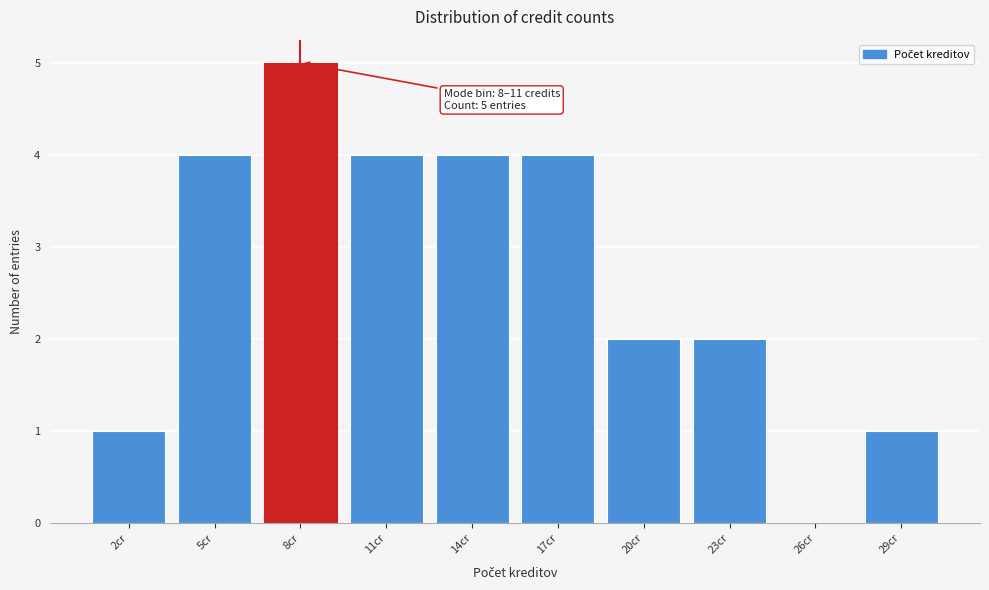

Reading left to right, list all the values displayed in this chart.

2cr=1	5cr=4	8cr=5	11cr=4	14cr=4	17cr=4	20cr=2	23cr=2	26cr=0	29cr=1